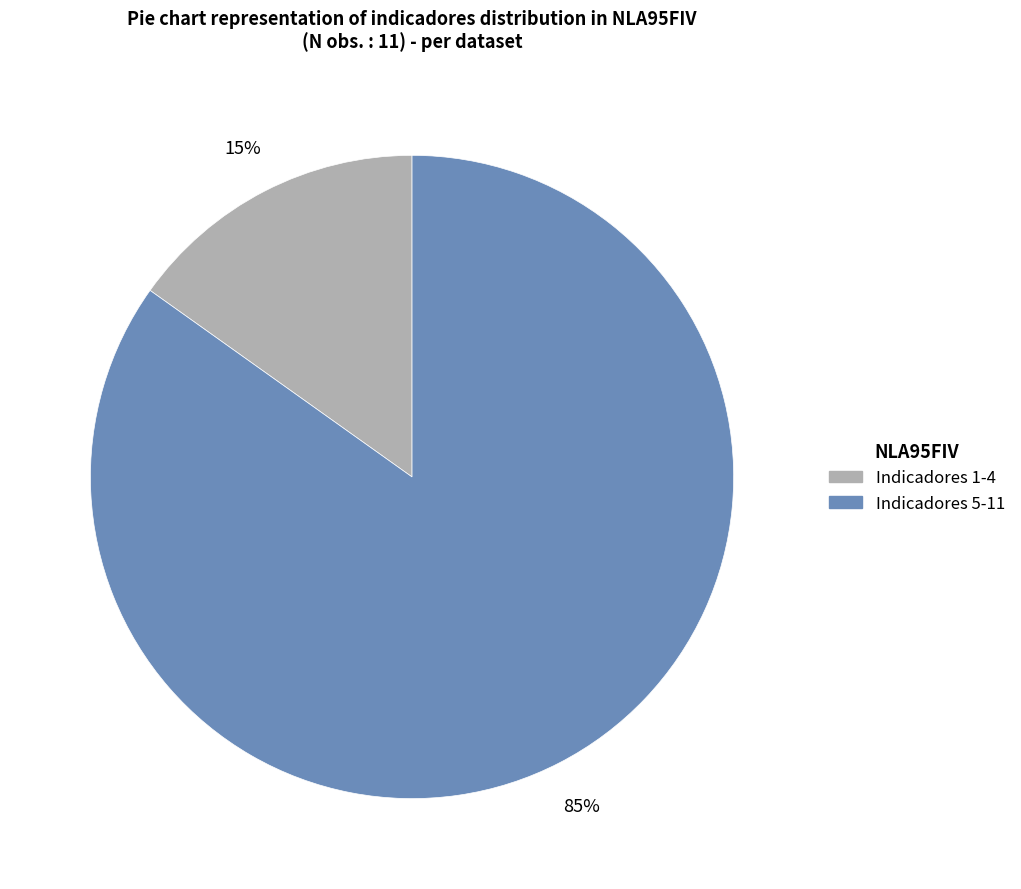

To the nearest percent, what is the average slice percentage?

50%